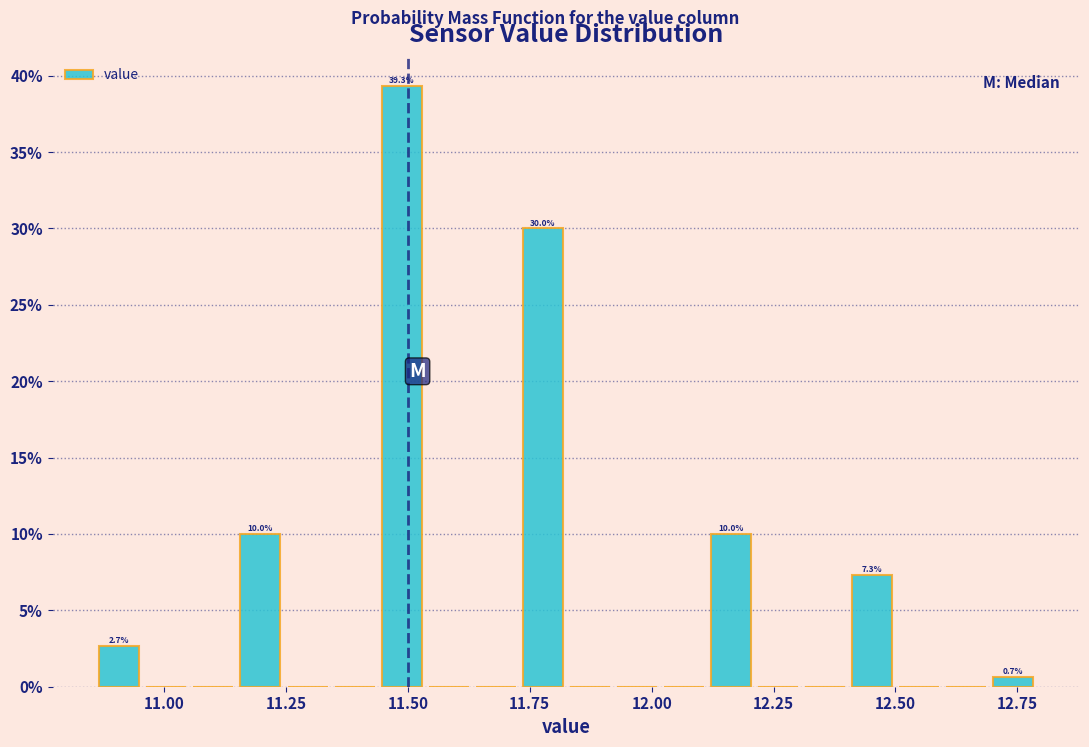

Around what value on the x-axis is the tallest bar? Give the approximate position of its centre, as read against the axis.

11.50